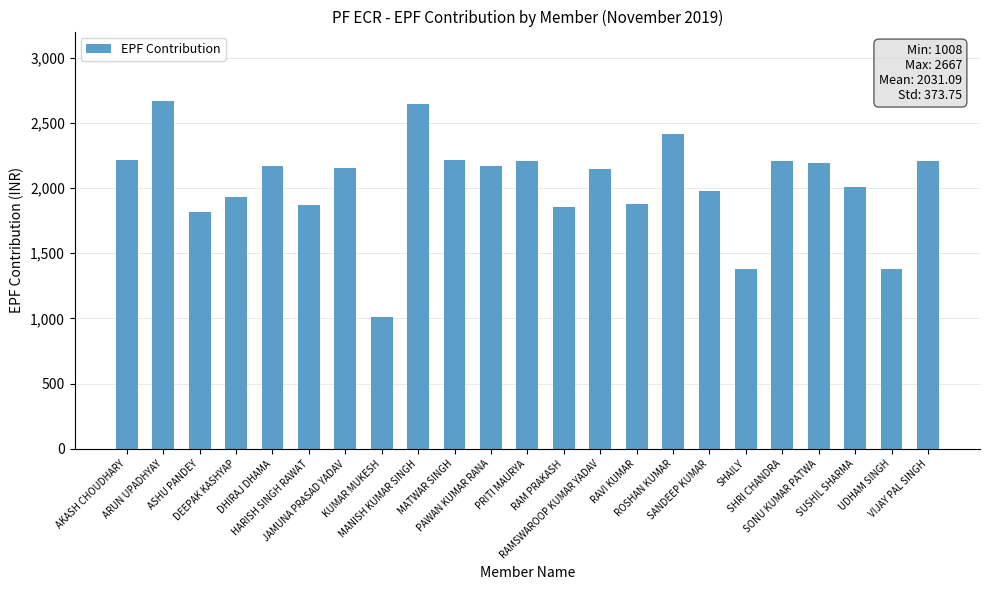

What is the average value?

2031